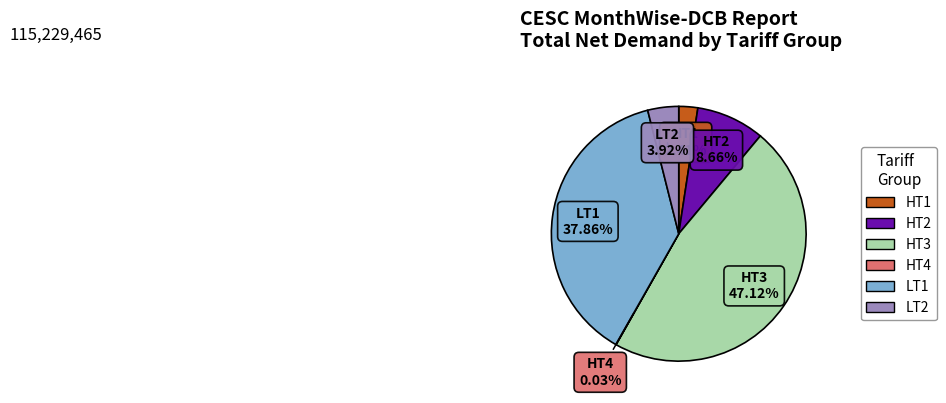

Which category has the biggest portion of the pie?

HT3